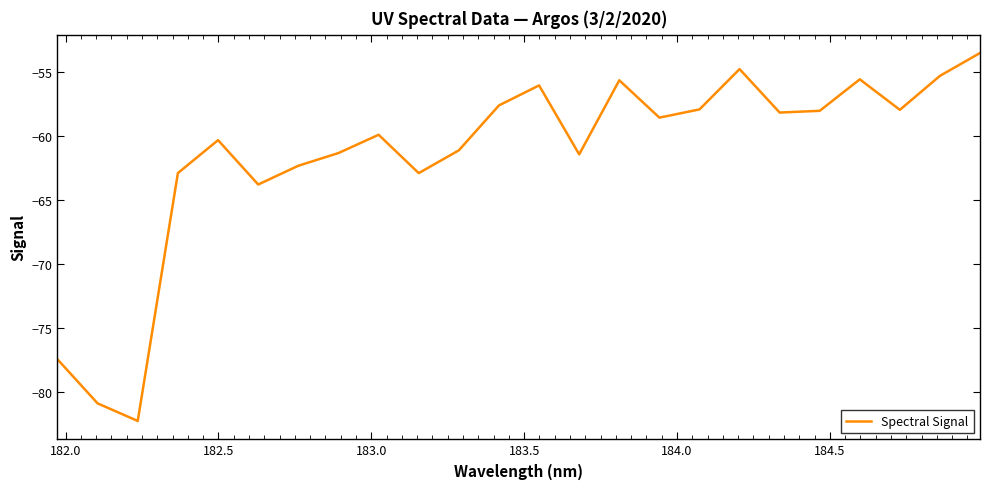

How many lines are shown in the chart?

1